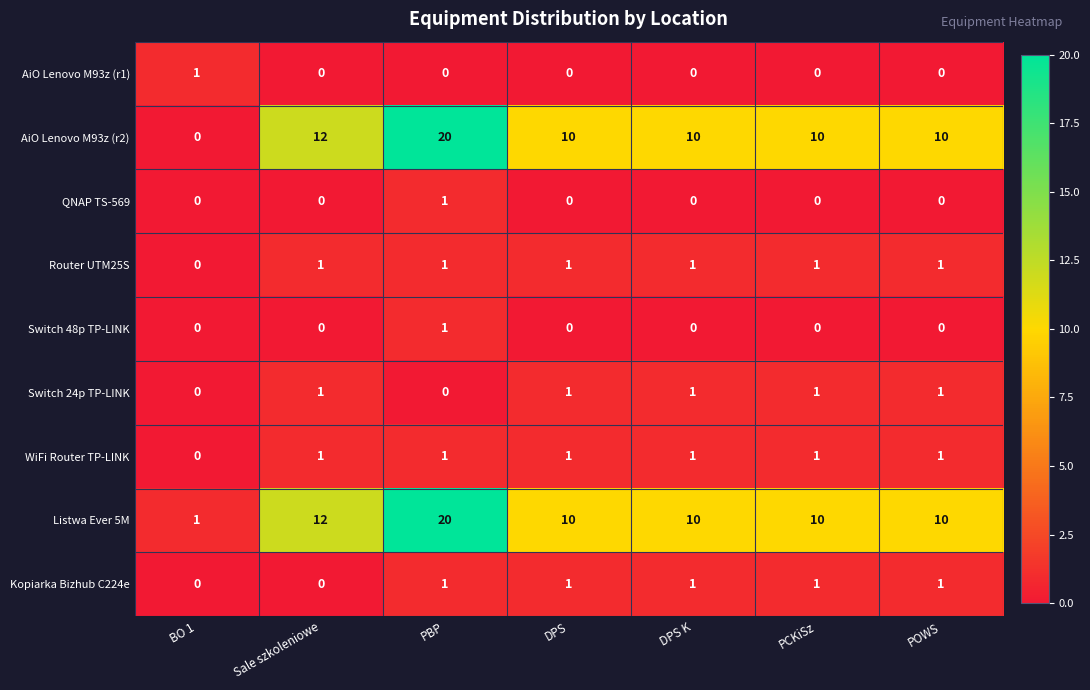

Where is WiFi Router TP-LINK nearest to the value 0?

BO 1